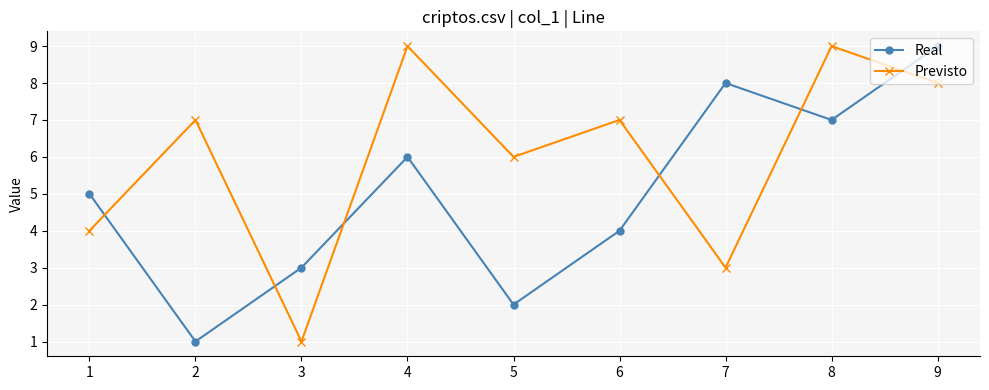

True or false: Previsto and Real cross at least once.

True